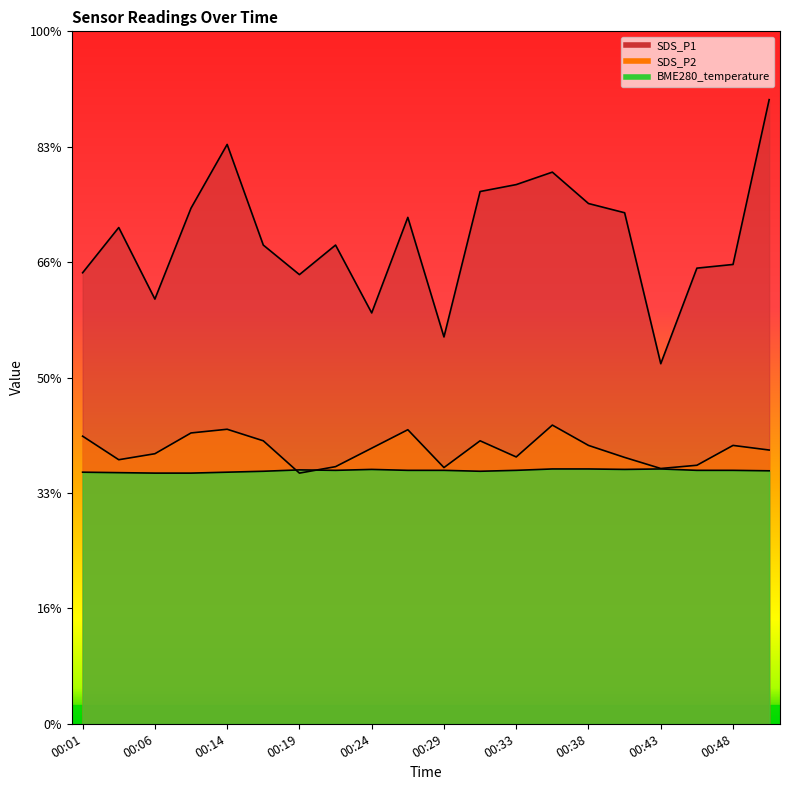

At how many categories does at least one series exceed 8?

19